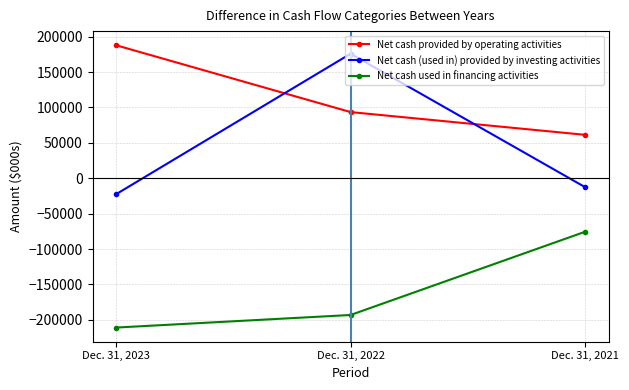

What is the maximum value for Net cash (used in) provided by investing activities?

175958